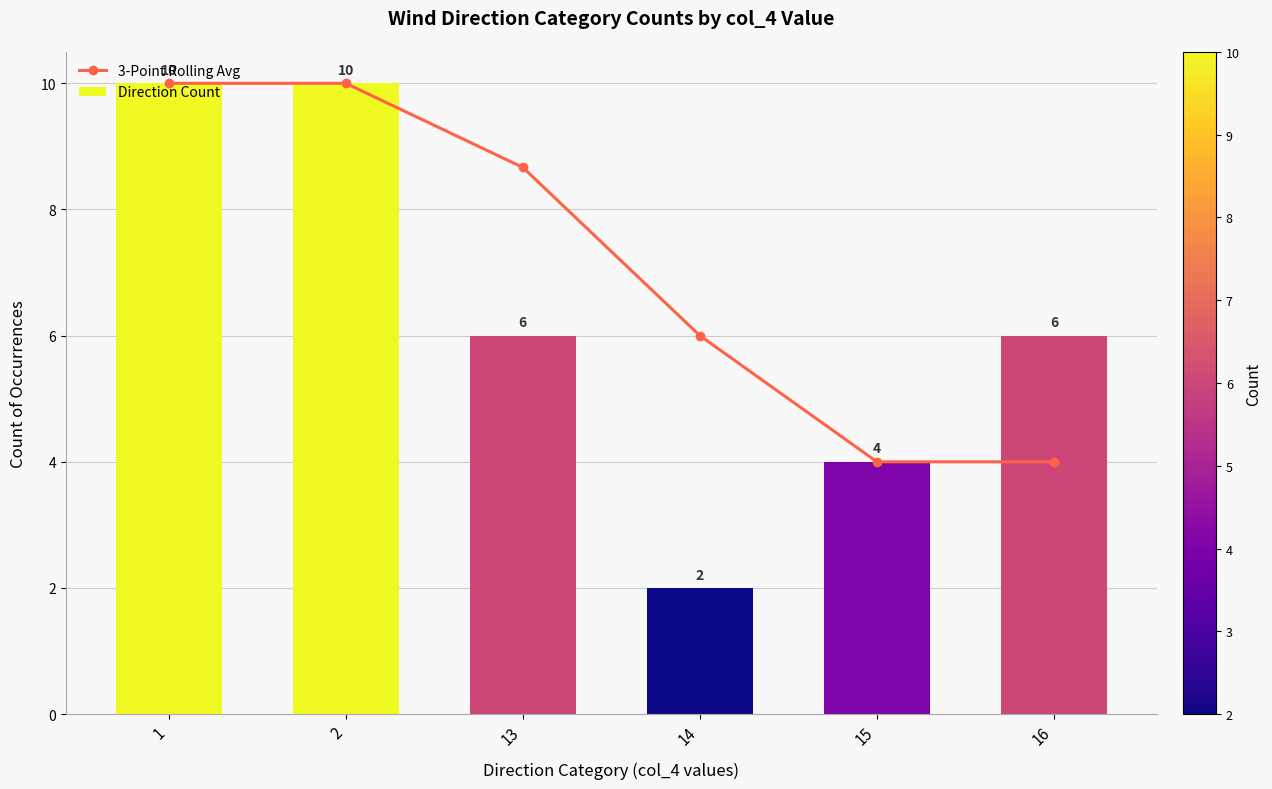

True or false: 3-Point Rolling Avg has a value of 1.5 at 16.

False